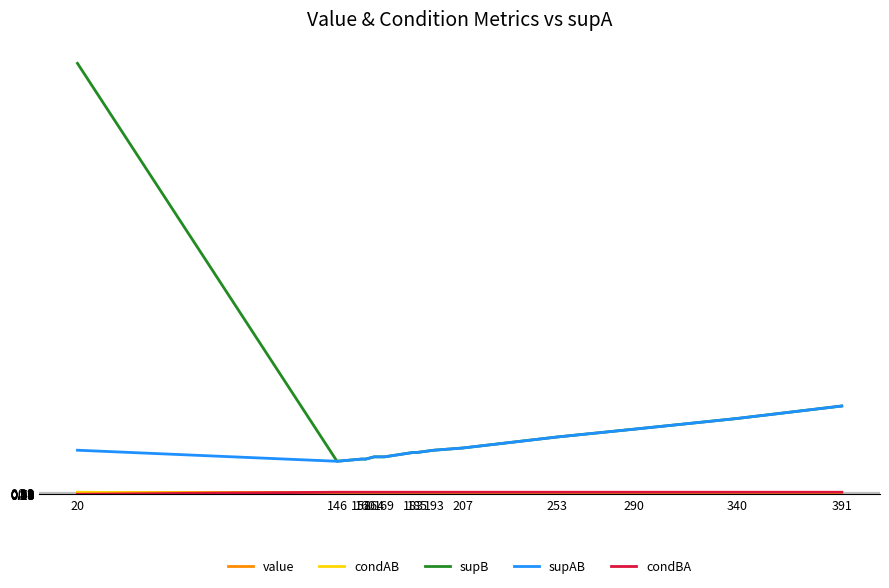

How many lines are shown in the chart?

5